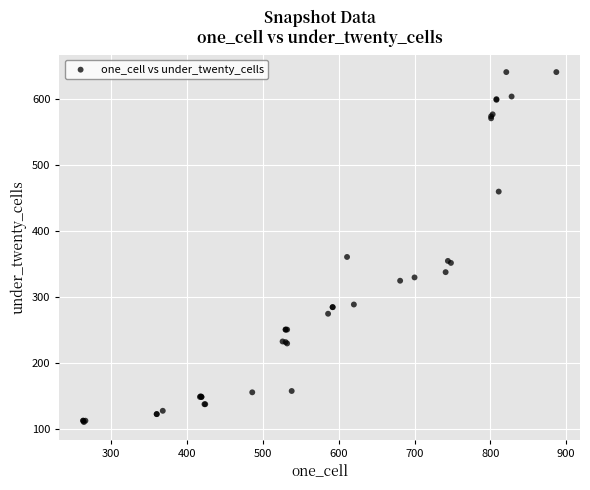

What Y value in the scatter plot is closest to 376?

361